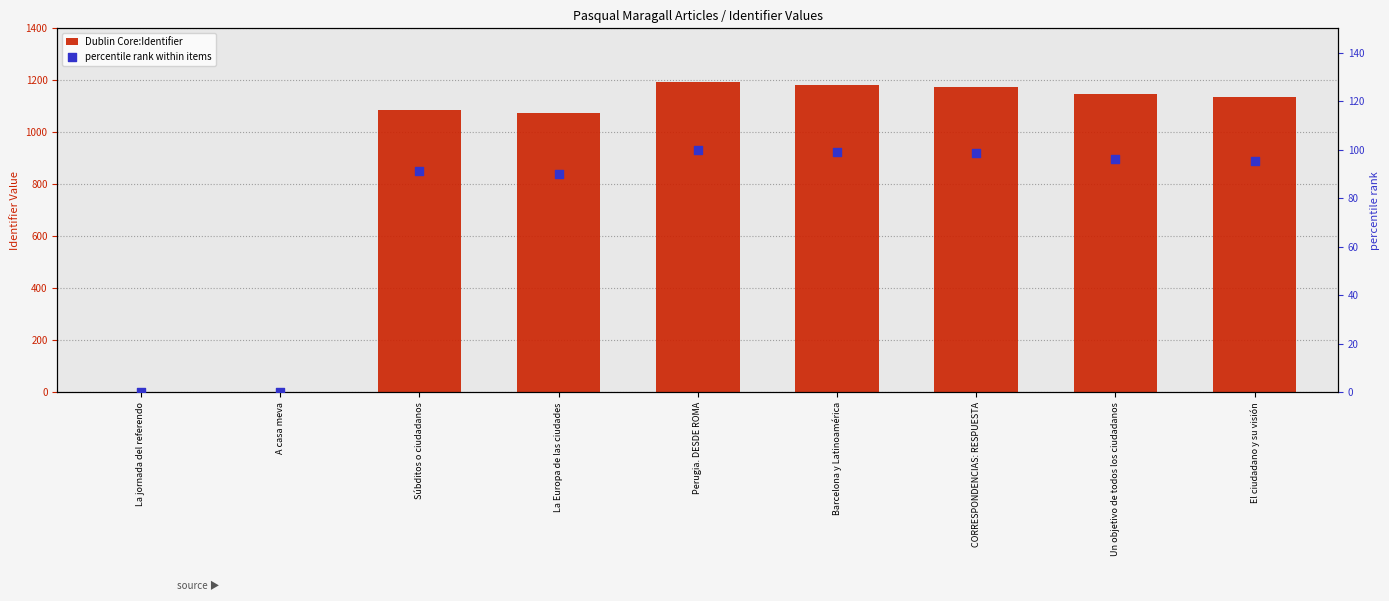

Which series has the largest Y range (max minus min)?

Dublin Core:Identifier